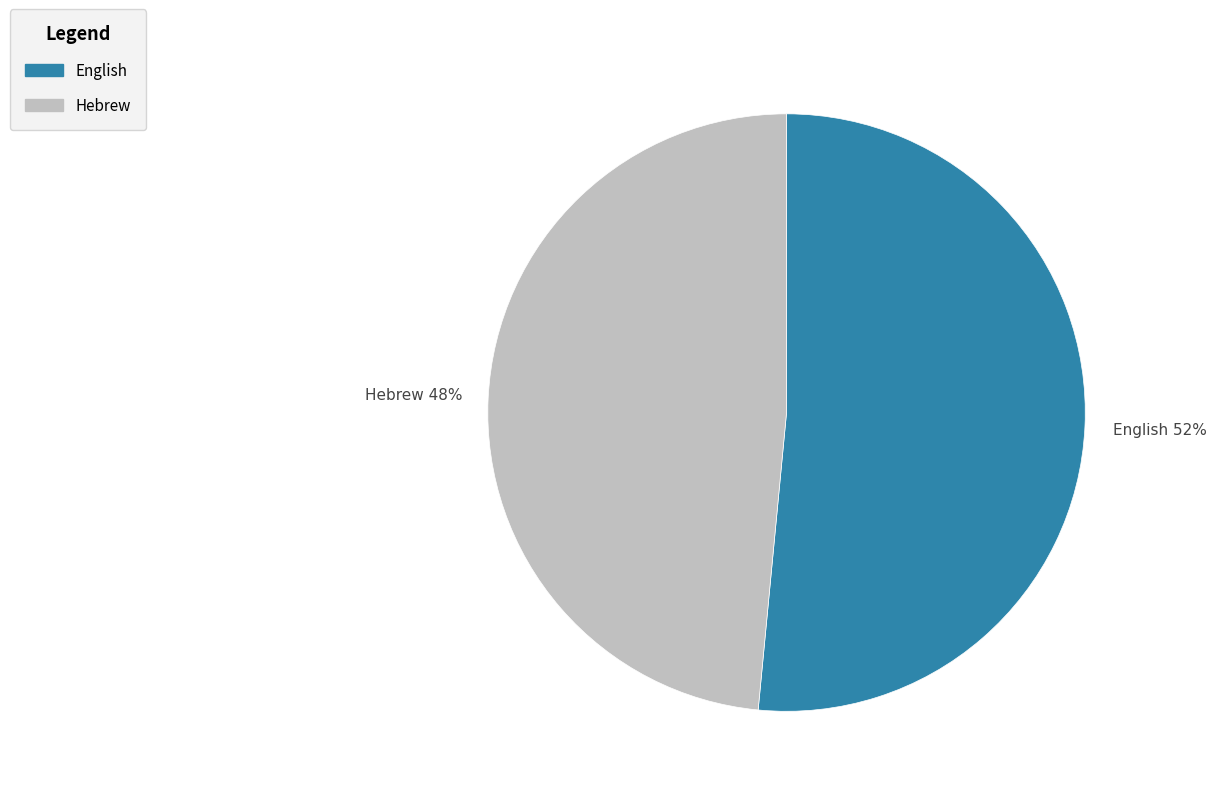

What is the smallest slice in the pie chart?

Hebrew